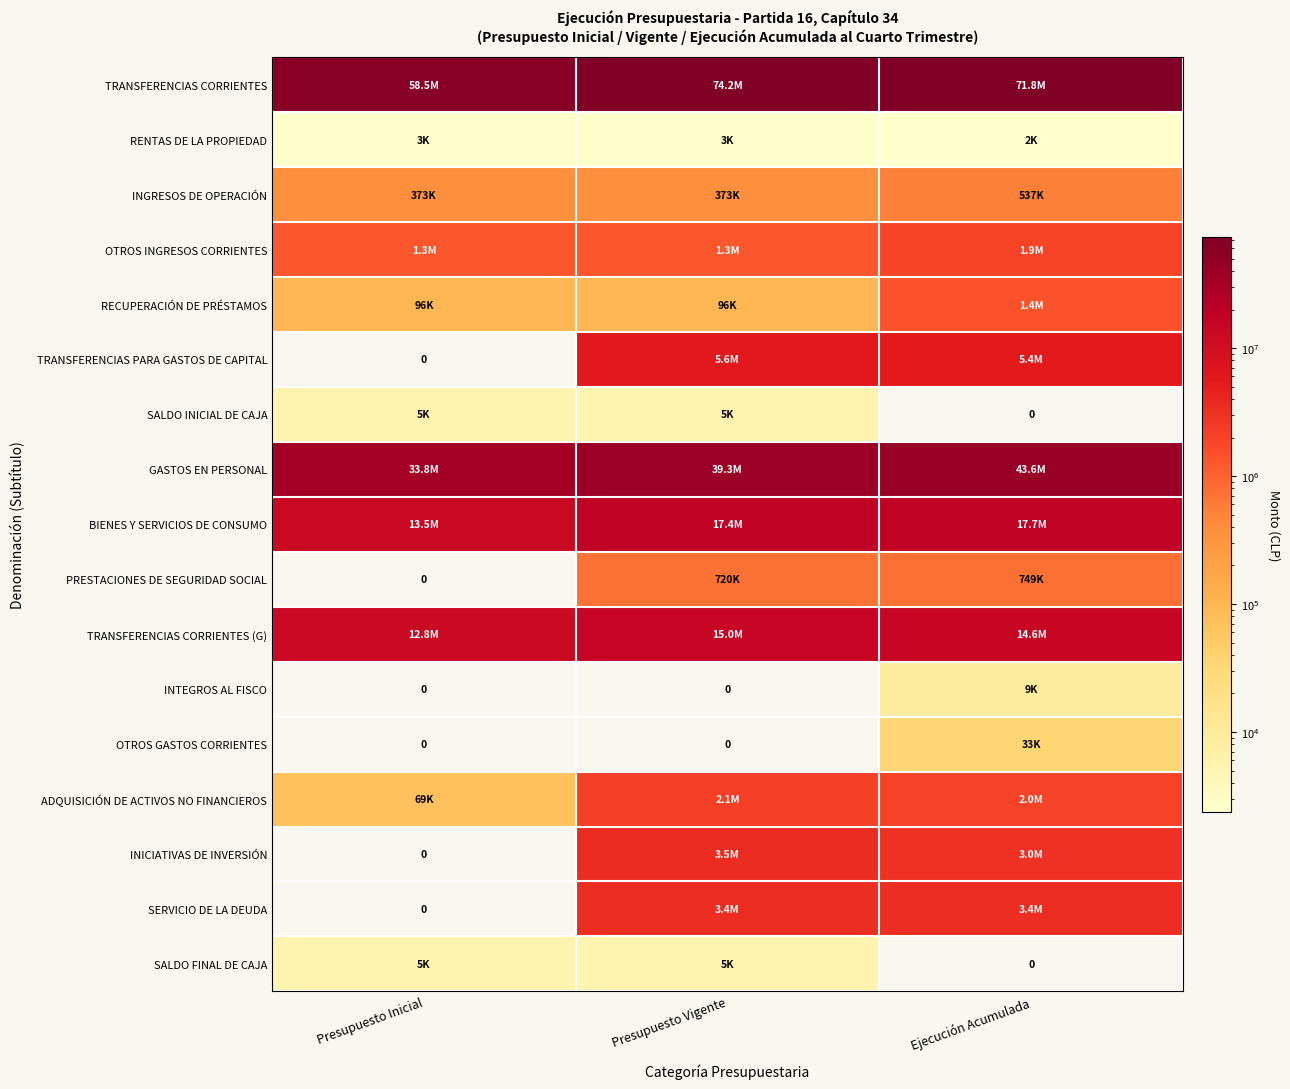

The value of RECUPERACIÓN DE PRÉSTAMOS at Ejecución Acumulada is 588730.2. True or false?

False